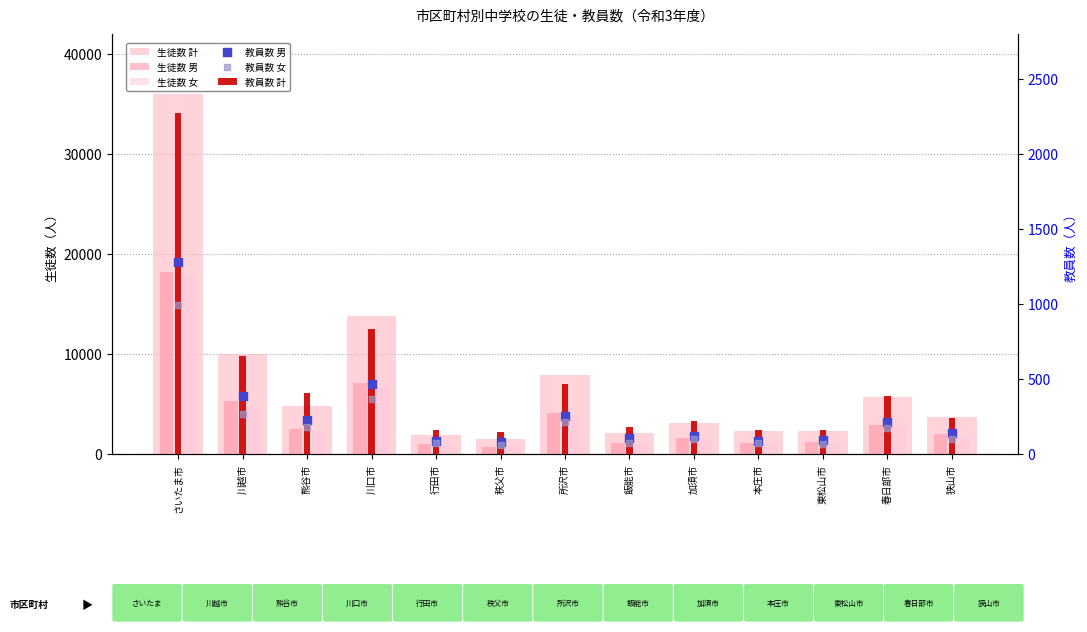

Which series reaches the minimum Y coordinate?

教員数 女